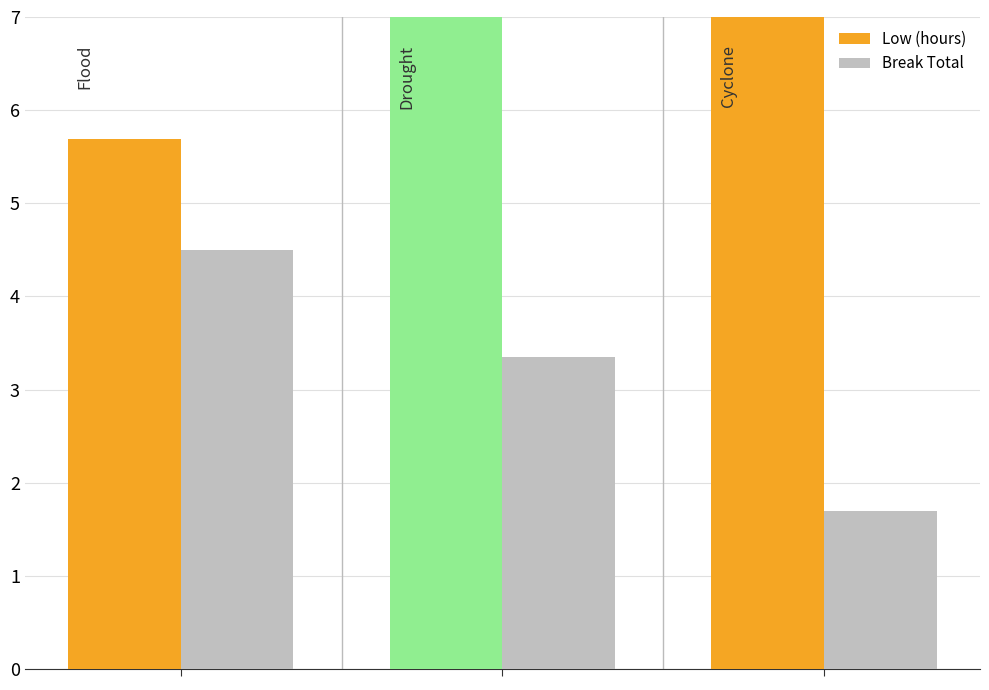

Between 0 and 1, which series saw the biggest shift?

Low (hours)